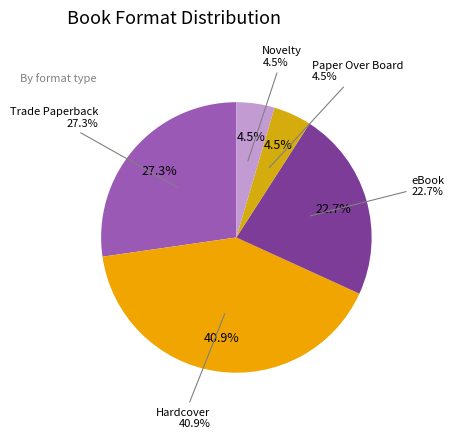

Is eBook the majority of the pie?

No